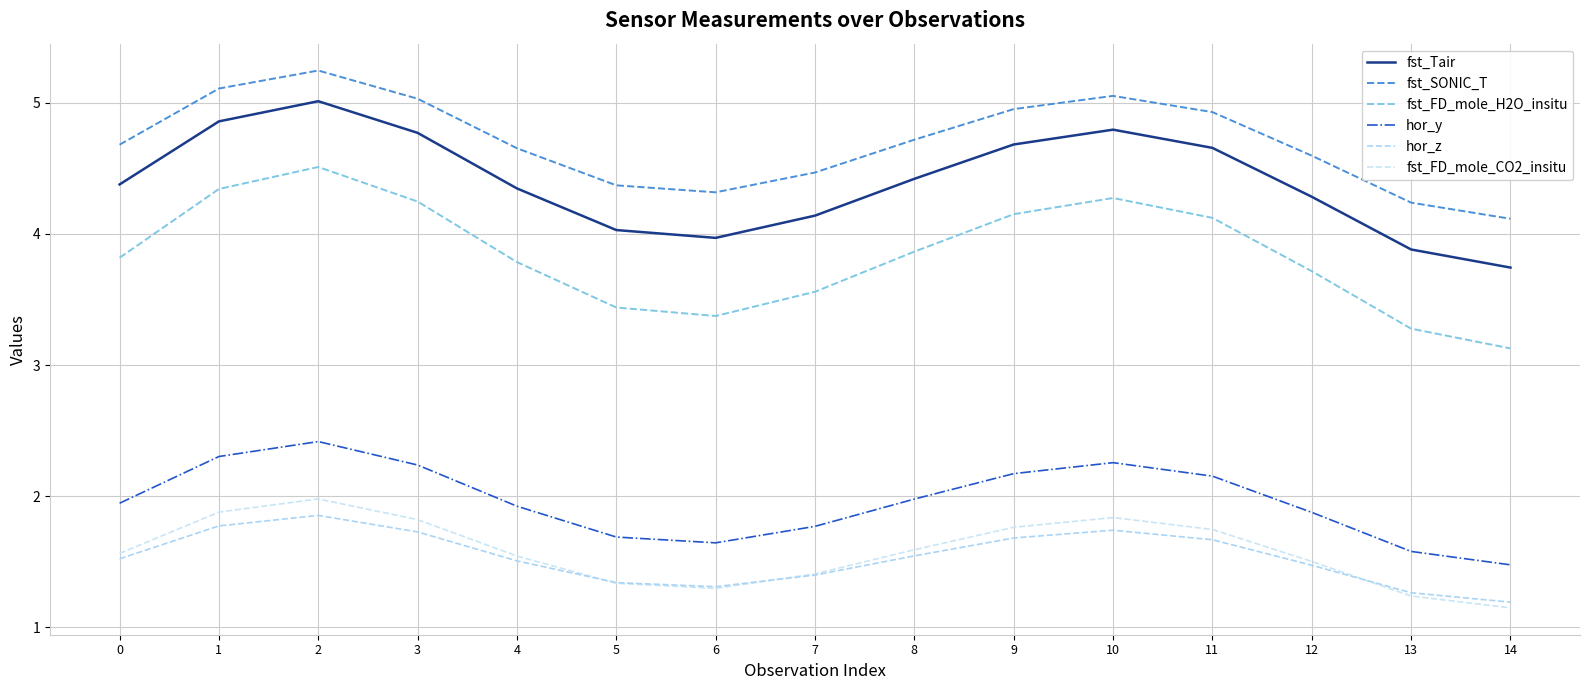

How many series are shown in this chart?

6